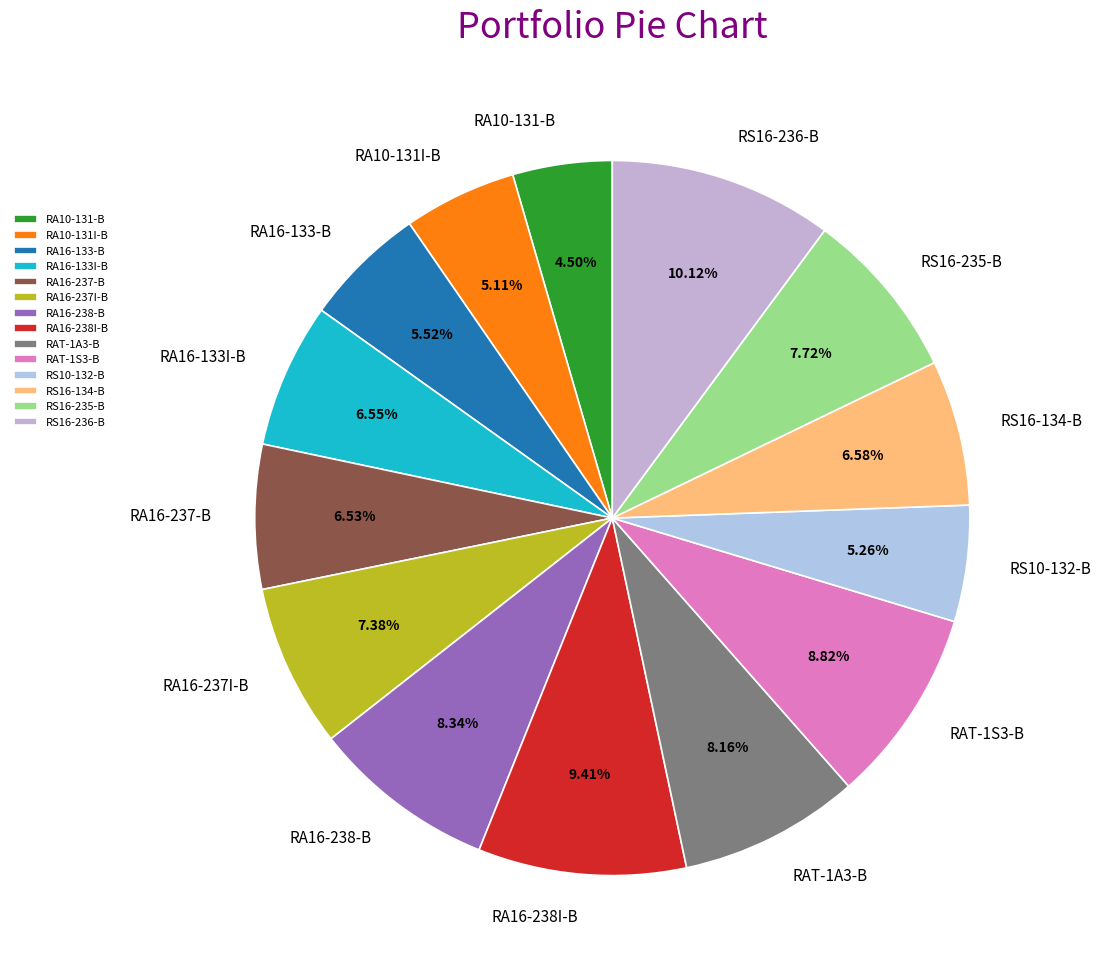

Does any single category account for the majority?

No